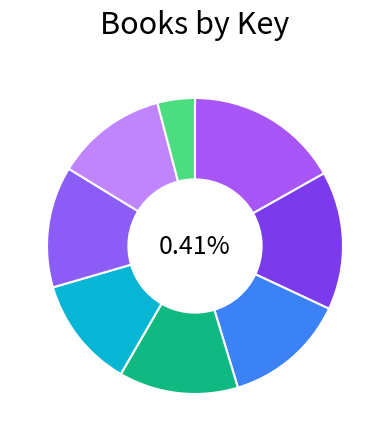

Does Margaret Rogerson account for over 50% of the chart?

No